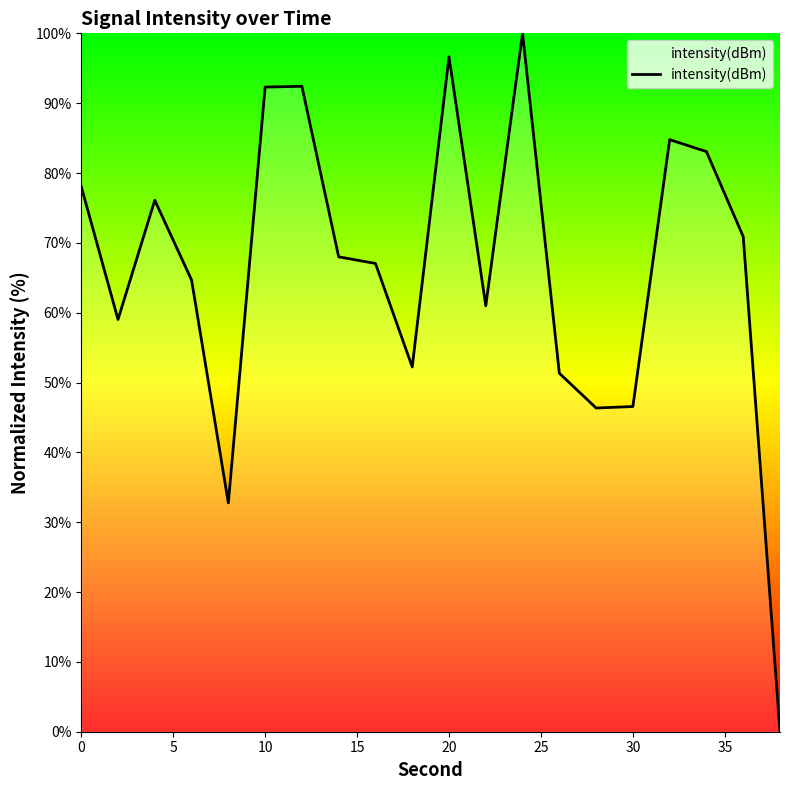

True or false: the data has more than 1 interior local peaks.

True